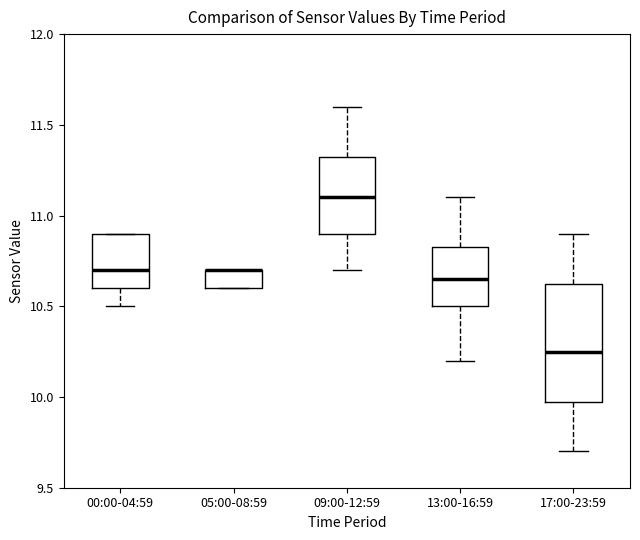

Reading left to right, transcribe this box plot: for each box, give where its median line is, the range the box spans, and where its two whiskers end, as read against the y-axis. The values are not printed on the chart, so give them approximately, as read against the axis.

00:00-04:59: median 10.70, box 10.60 to 10.90, whiskers 10.50 to 10.90
05:00-08:59: median 10.70 (drawn on the box's upper edge), box 10.60 to 10.70, whiskers 10.60 to 10.70
09:00-12:59: median 11.10, box 10.90 to 11.35, whiskers 10.70 to 11.60
13:00-16:59: median 10.65, box 10.50 to 10.85, whiskers 10.20 to 11.10
17:00-23:59: median 10.25, box 10.00 to 10.65, whiskers 9.70 to 10.90